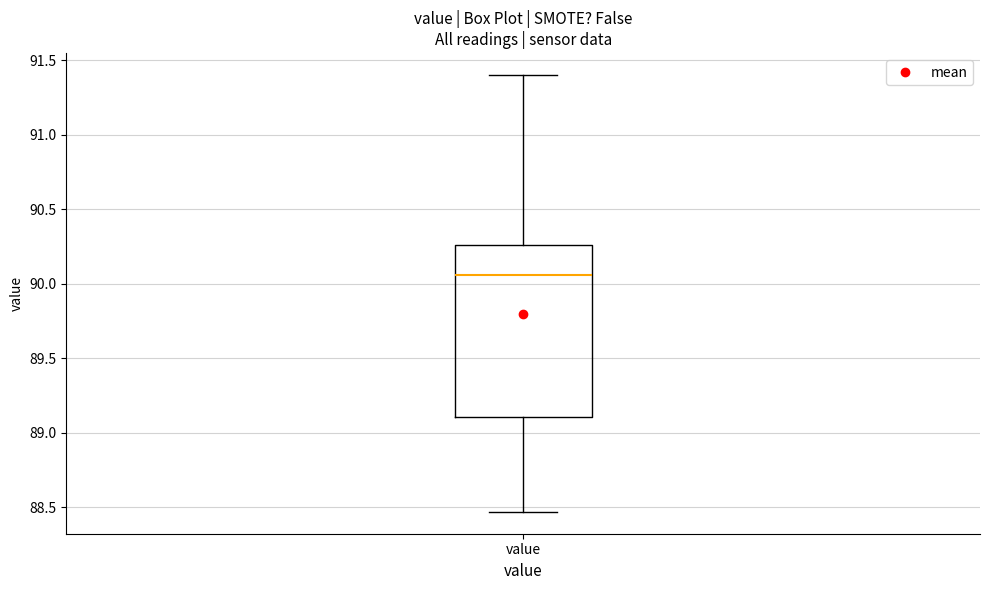

Transcribe this box plot: give where the median line is, the range the box spans, and where the two whiskers end, as read against the y-axis. The values are not printed on the chart, so give them approximately, as read against the axis.

median 90.05, box 89.10 to 90.25, whiskers 88.45 to 91.40